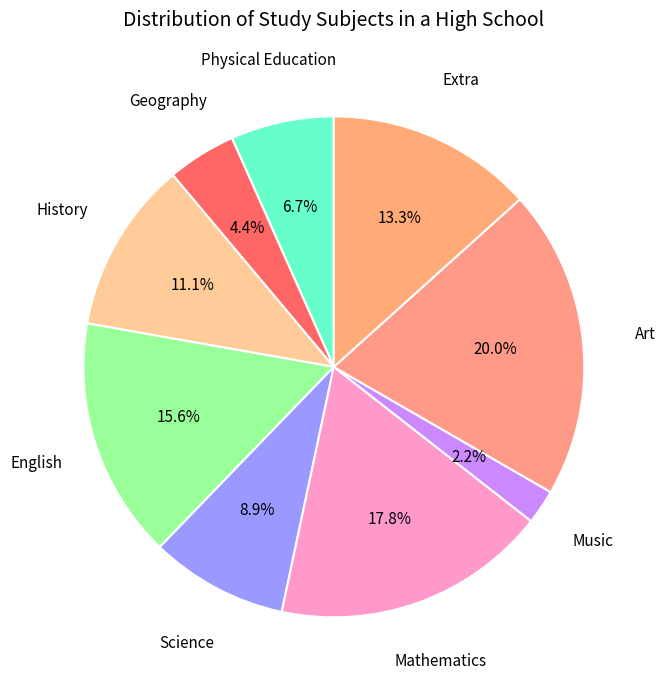

How many slices are in this pie chart?

9